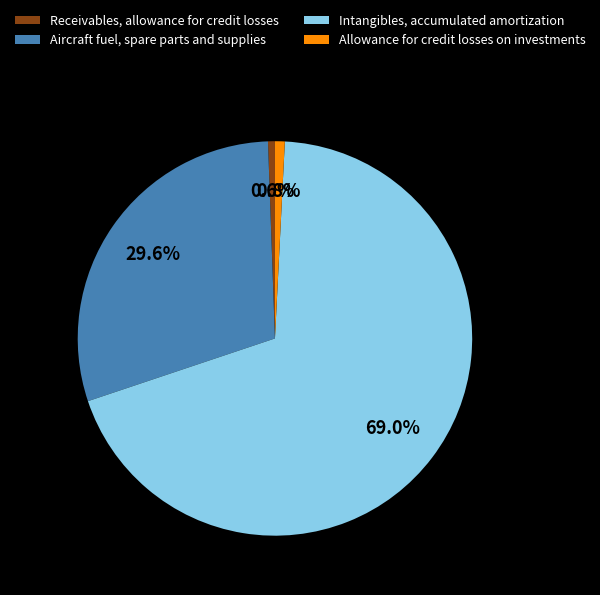

Combined, what portion of the pie is Receivables, allowance for credit losses and Allowance for credit losses on investments?

1.4%